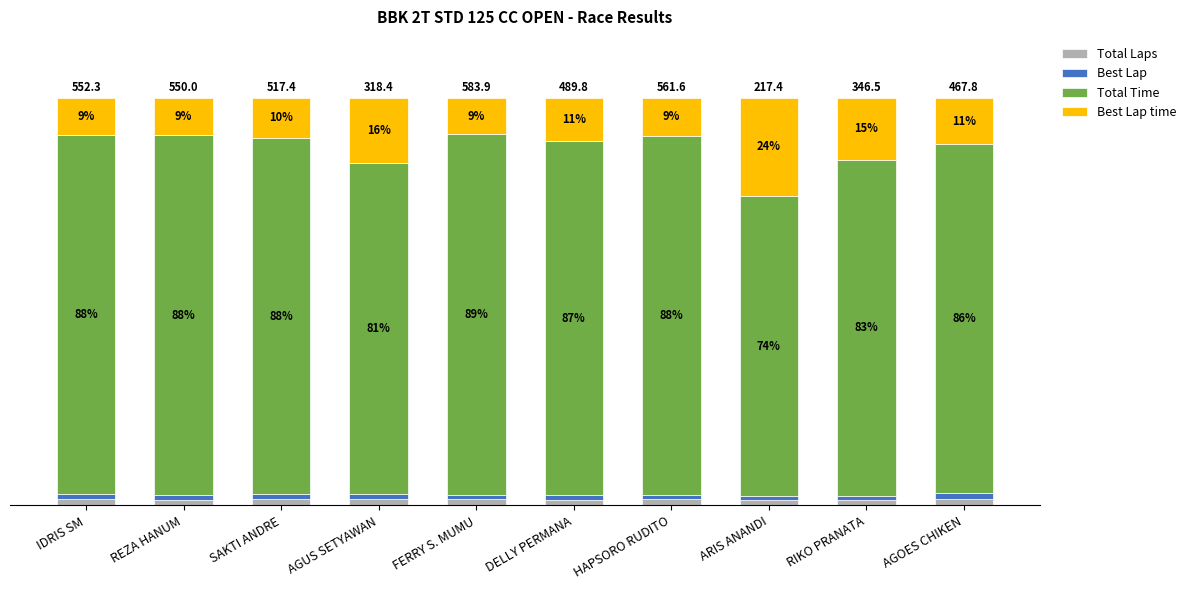

What are all the series names shown in the legend?

Total Laps, Best Lap, Total Time, Best Lap time